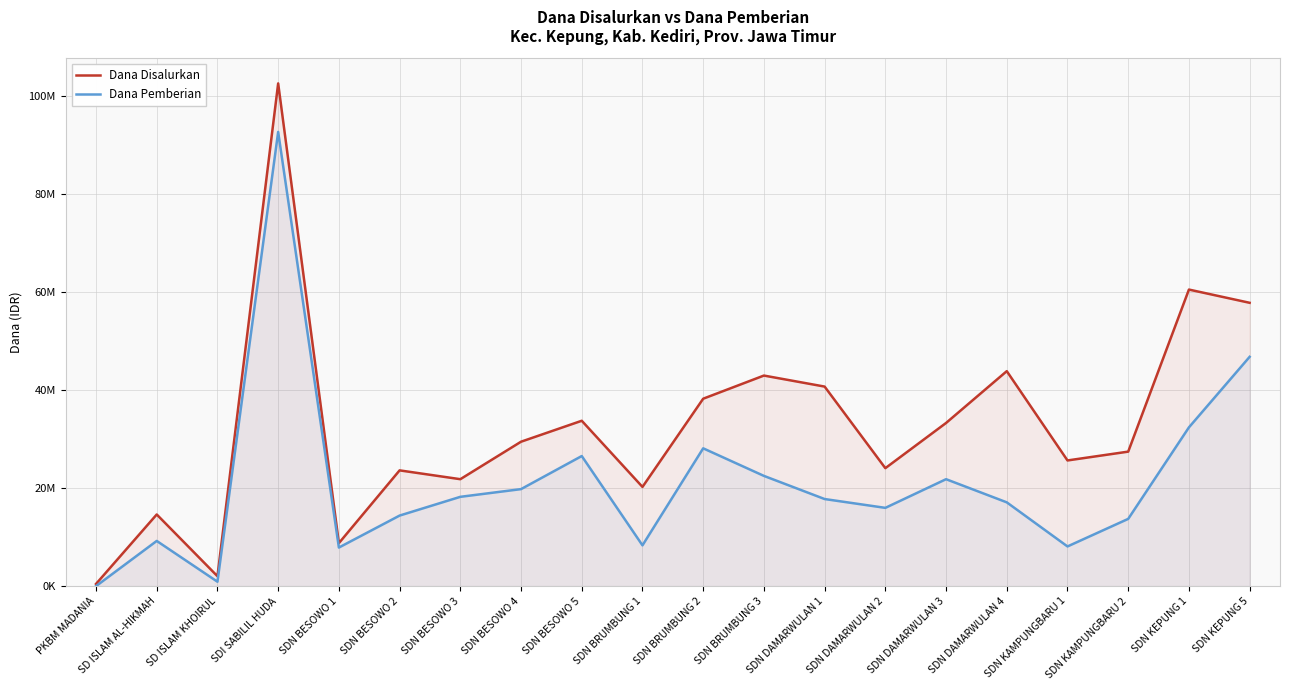

What is the label of the 6th point from the left?

SDN BESOWO 2